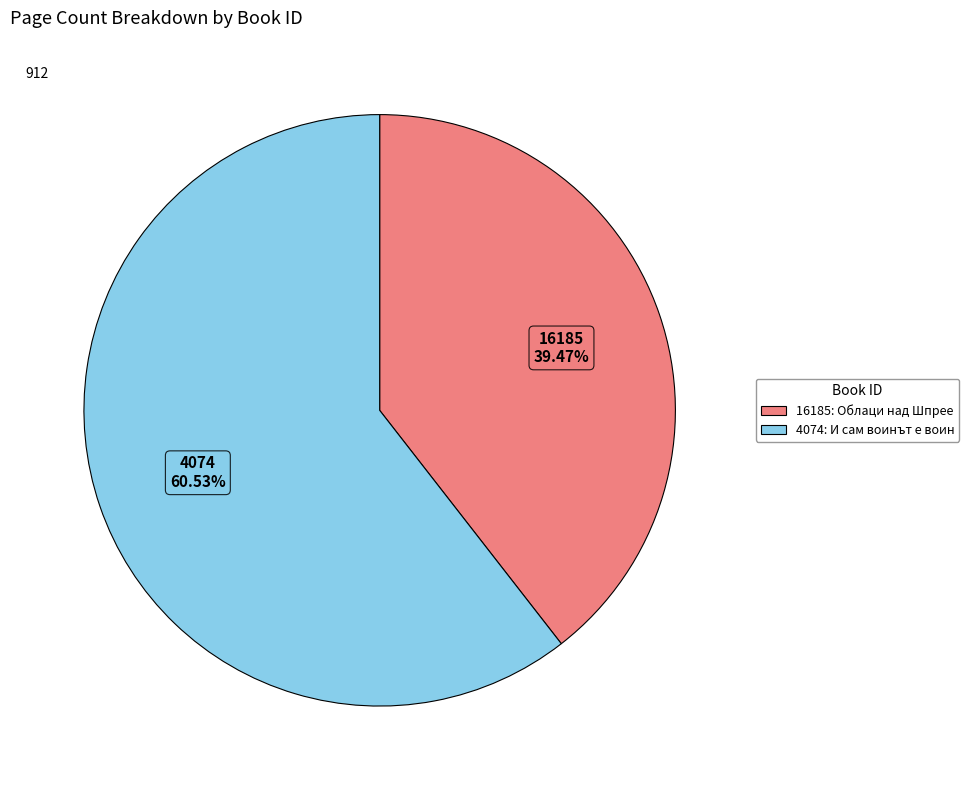

To the nearest percent, what percentage of the pie is 16185?

39%